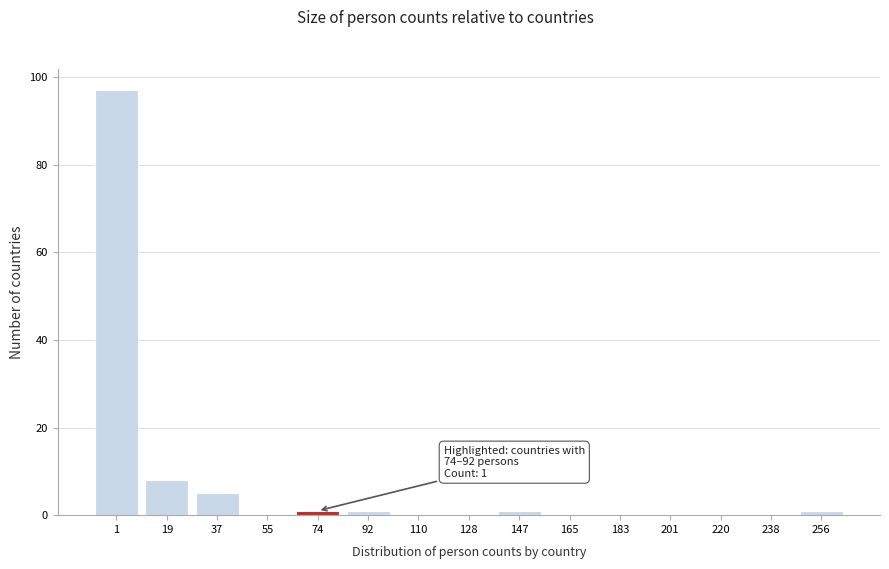

Reading left to right, list all the values displayed in this chart.

1=97	19=8	37=5	55=0	74=1	92=1	110=0	128=0	147=1	165=0	183=0	201=0	220=0	238=0	256=1